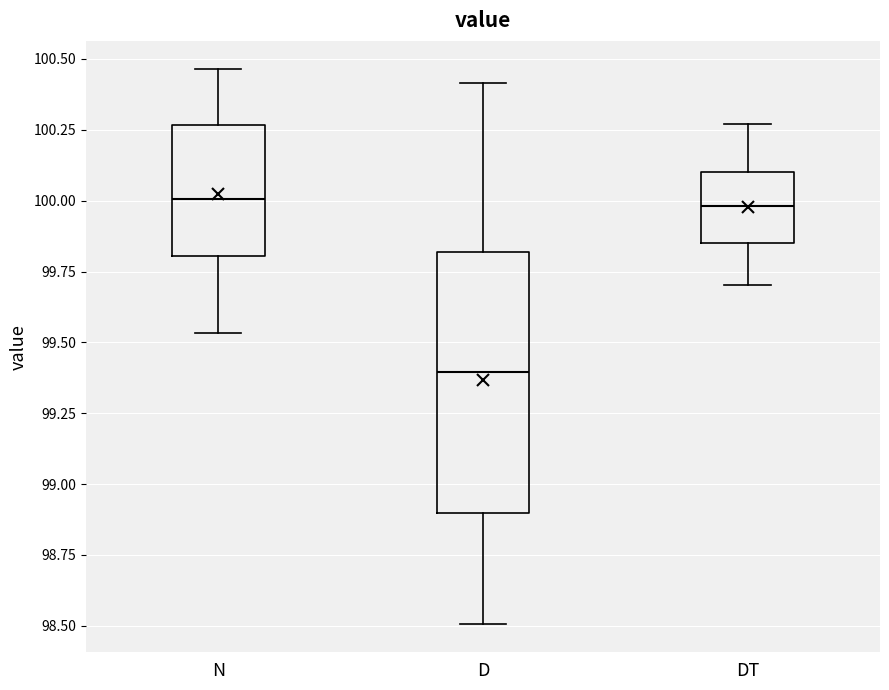

Reading left to right, read every box against the y-axis: the position of its median line, the range the box covers, and the ends of its whiskers. The values are not printed on the chart, so give them approximately, as read against the axis.

N: median 100.00, box 99.80 to 100.25, whiskers 99.55 to 100.45
D: median 99.40, box 98.90 to 99.80, whiskers 98.50 to 100.40
DT: median 100.00, box 99.85 to 100.10, whiskers 99.70 to 100.25